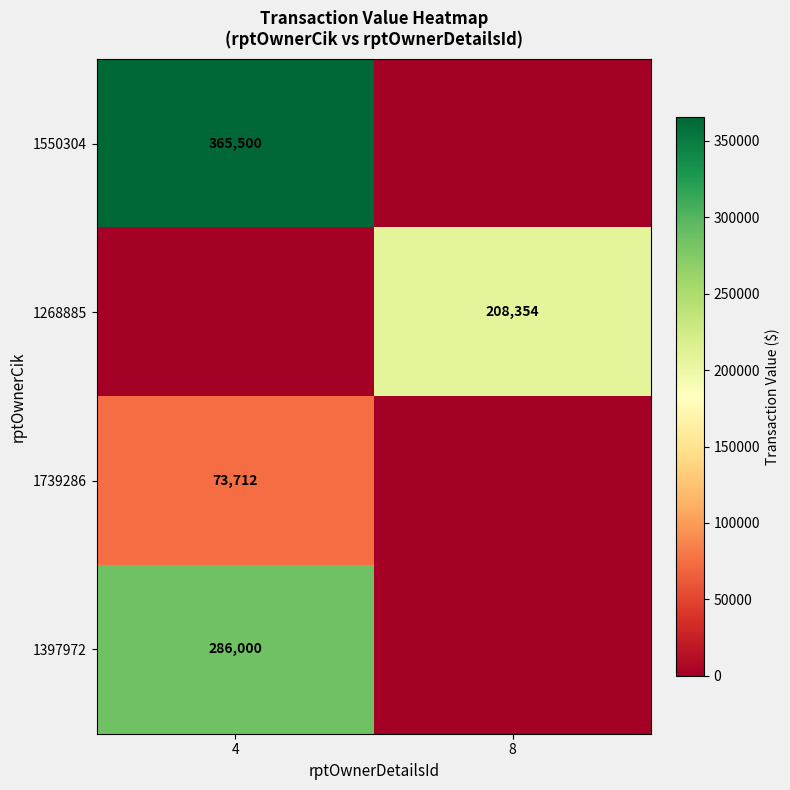

Is the value of 1397972 at 4 greater than the value of 1268885 at 8?

Yes